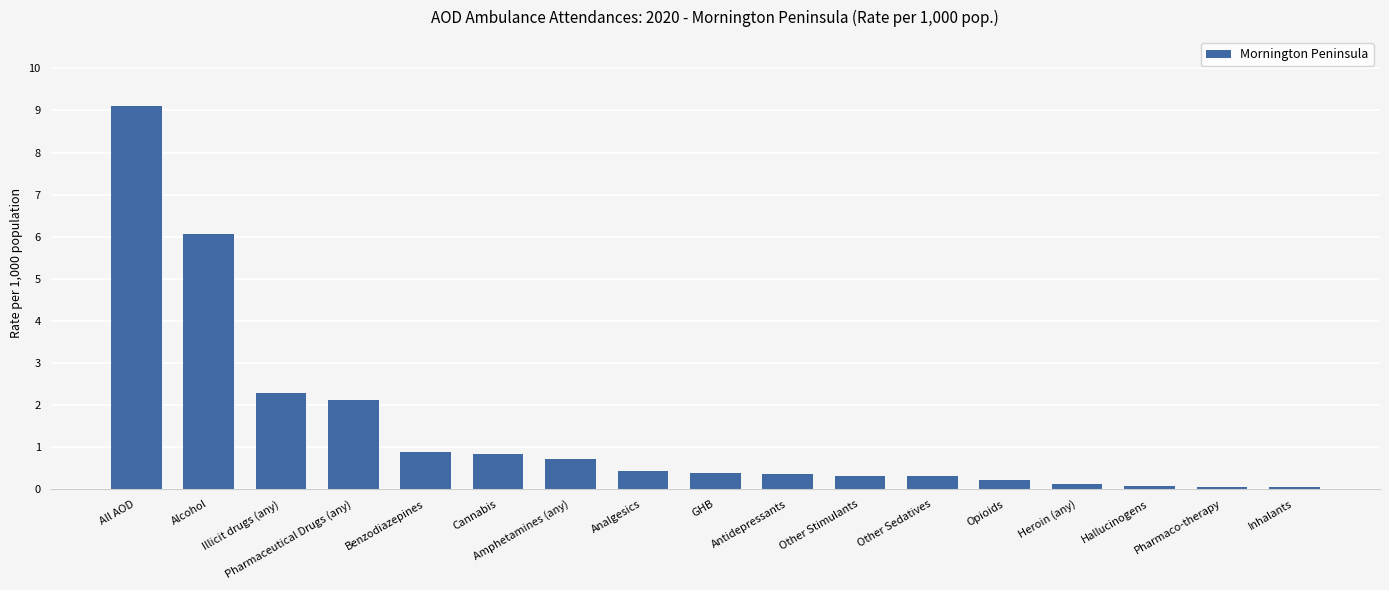

Which label corresponds to the largest value in the chart?

All AOD